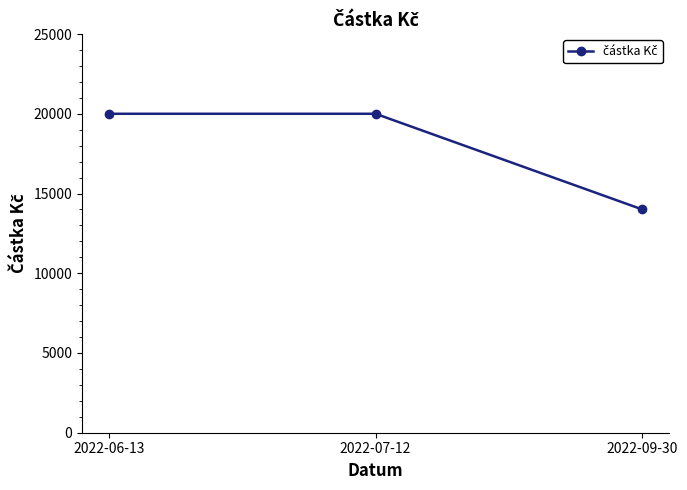

Between 2022-09-30 and 2022-06-13, which is larger?

2022-06-13